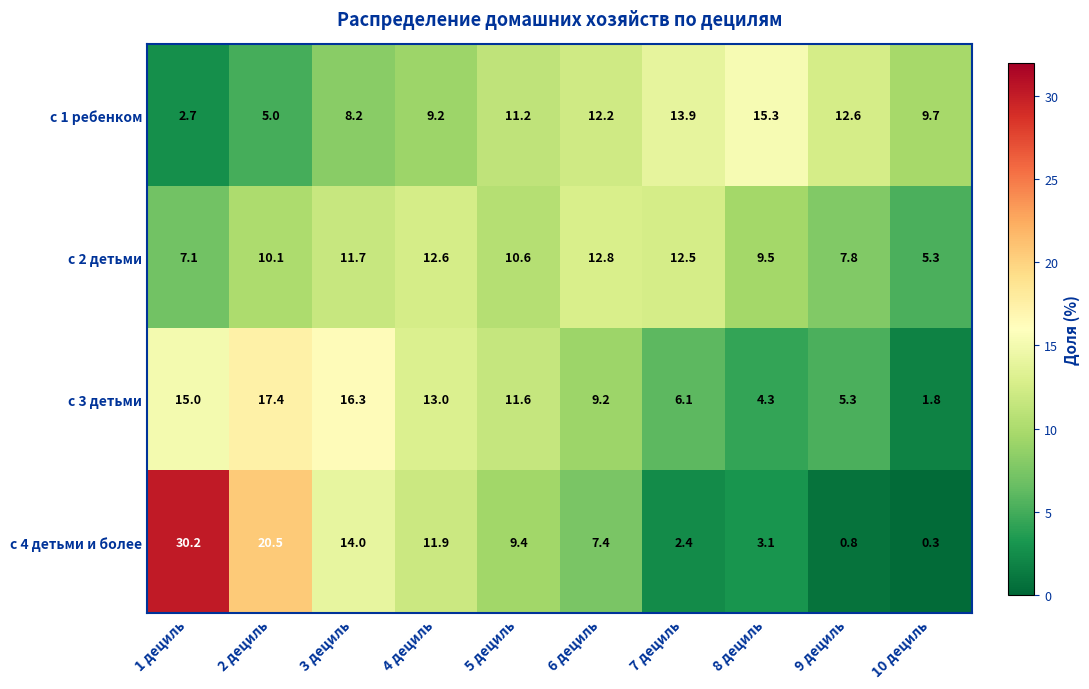

The с 2 детьми series shows 9.6 at 1 дециль. True or false?

False